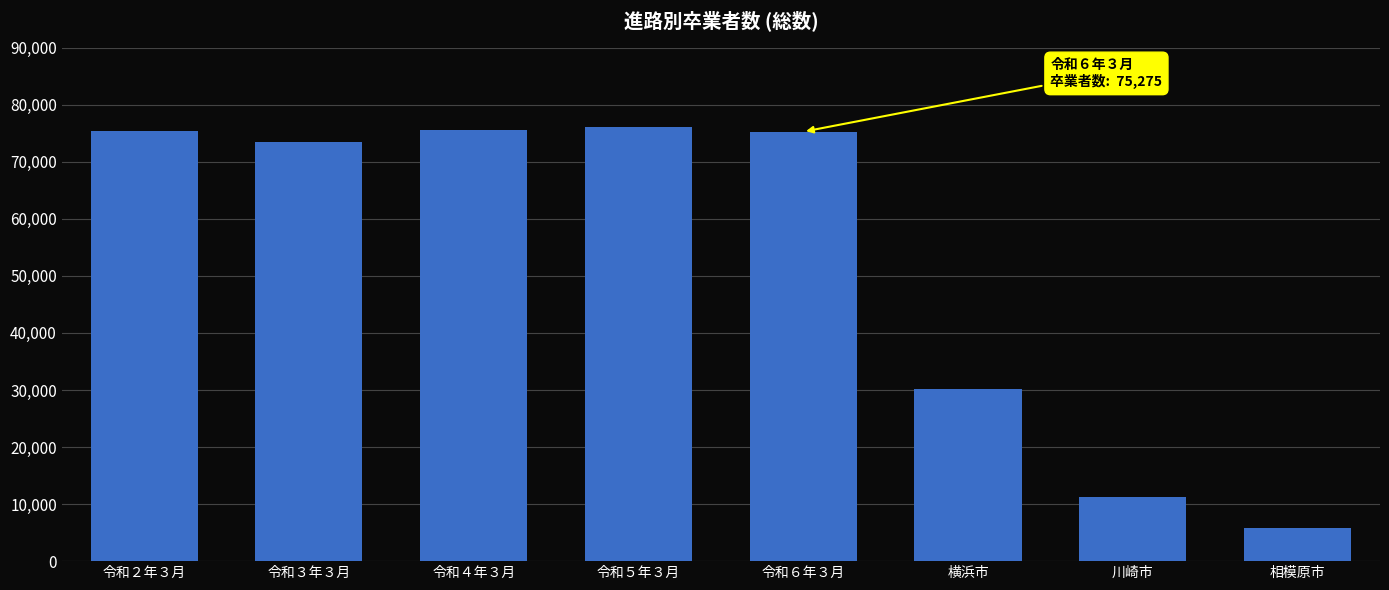

What is the difference between the maximum and minimum values?

70340